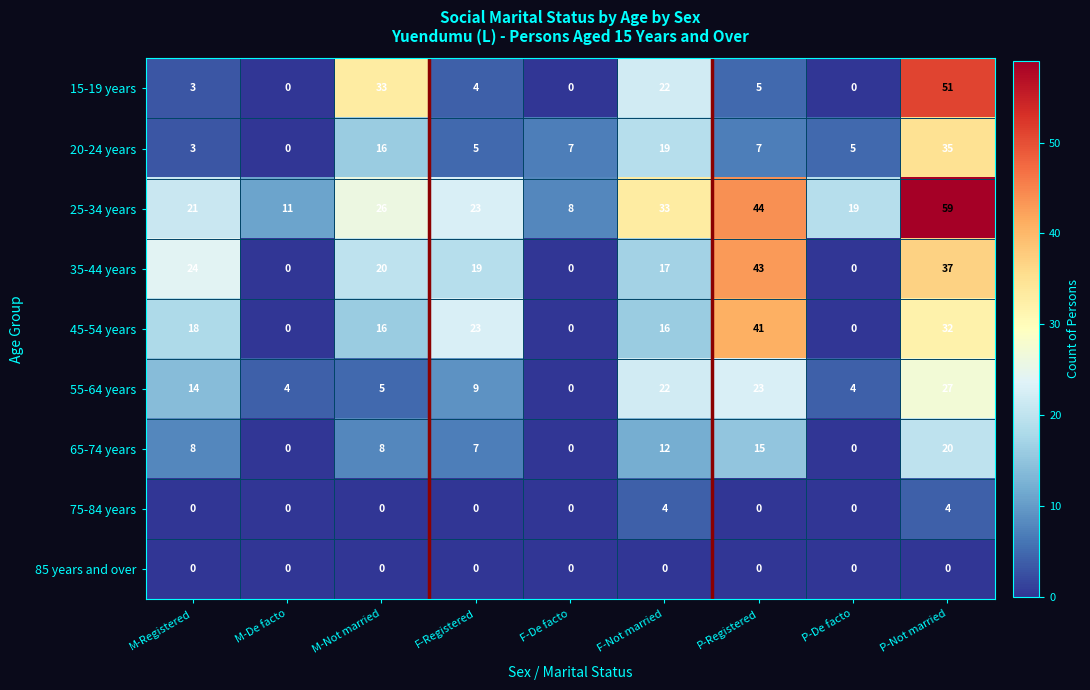

Where does the 15-19 years series first go above 4?

M-Not married